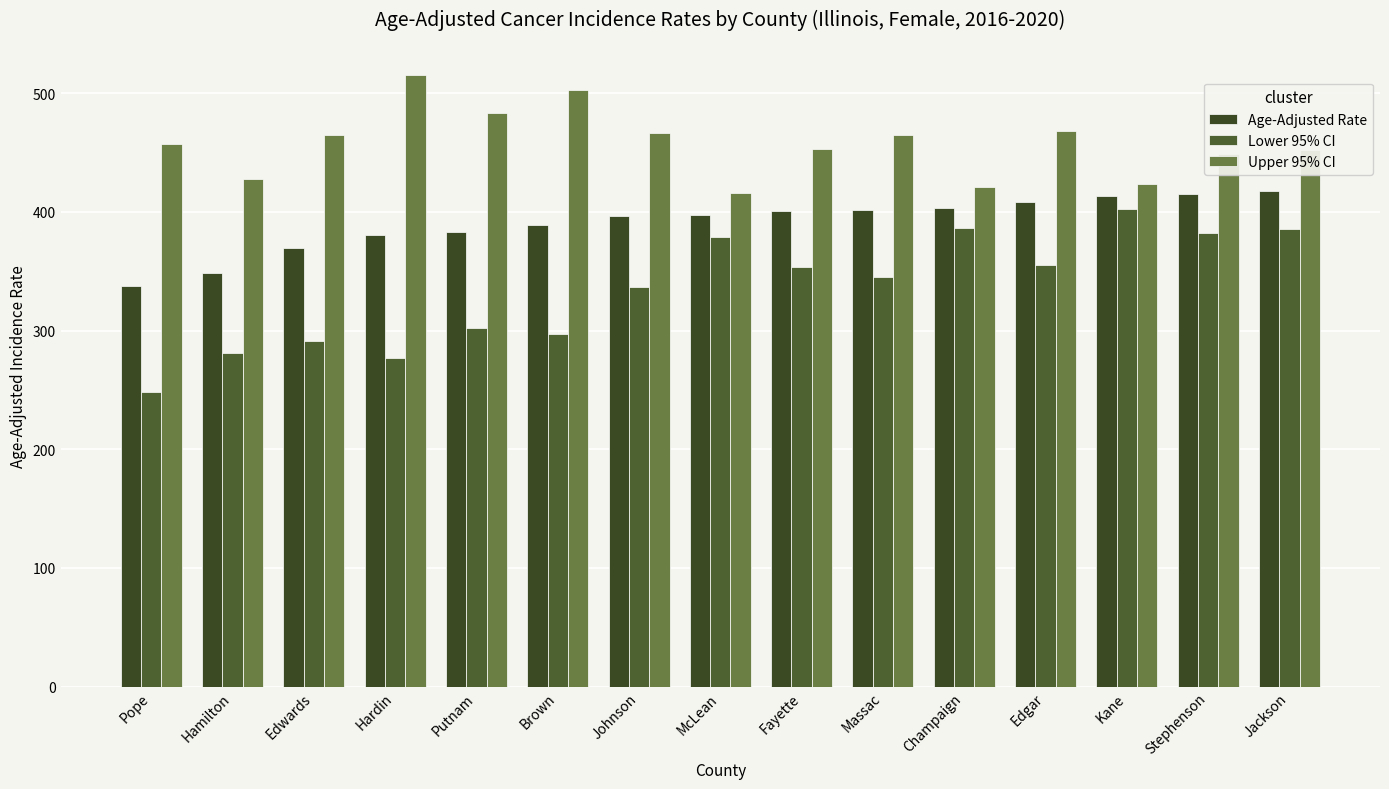

List the series in order of their overall mean, lowest first.

Lower 95% CI, Age-Adjusted Rate, Upper 95% CI